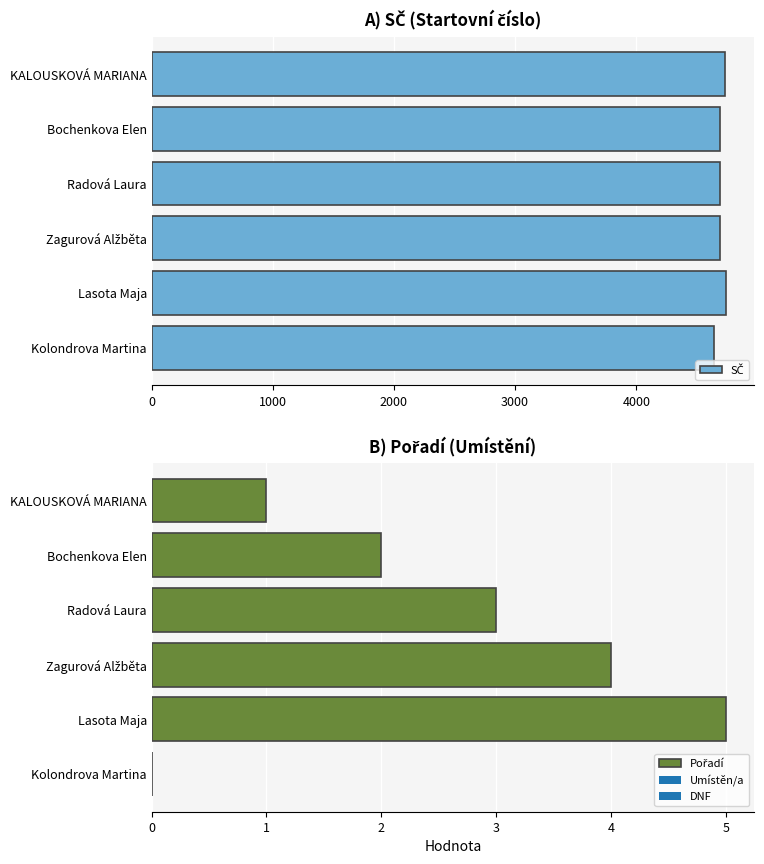

What is the value of the SČ bar at the 3rd from the left?

4692